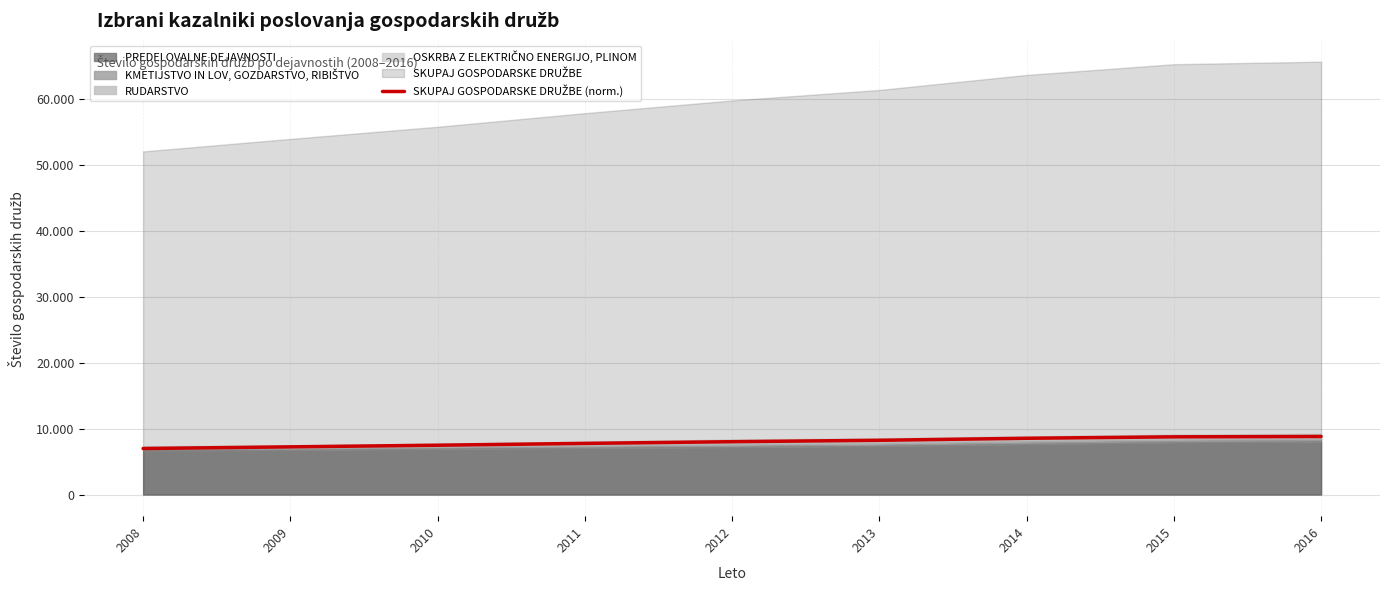

Which label corresponds to the smallest value in the chart?

2008